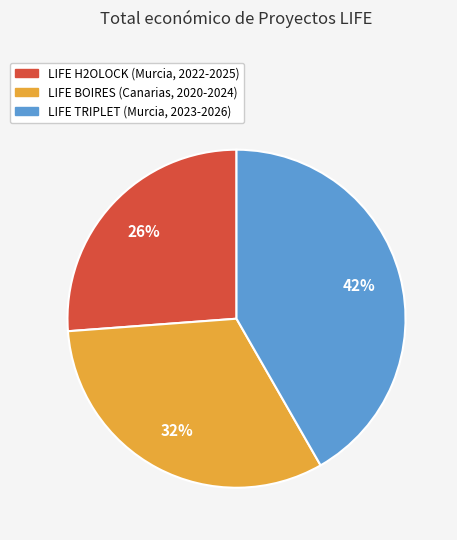

Which slice is the largest?

LIFE TRIPLET (Murcia, 2023-2026)